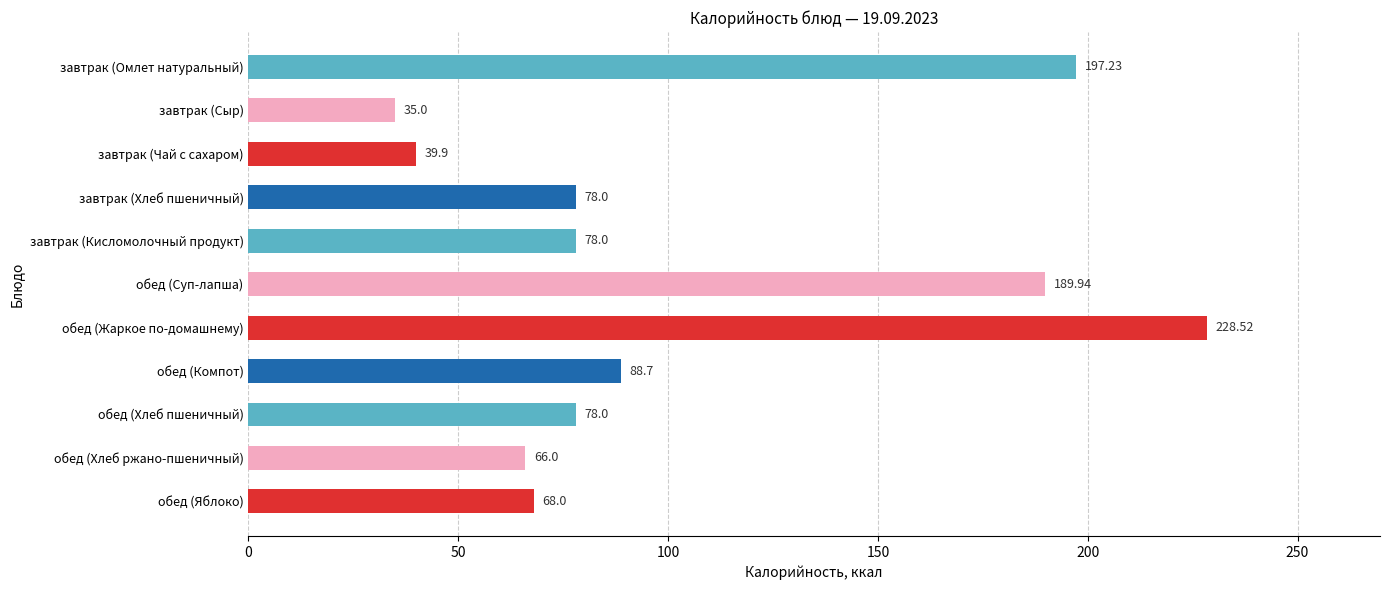

What is the label of the 7th bar from the top?

обед (Жаркое по-домашнему)